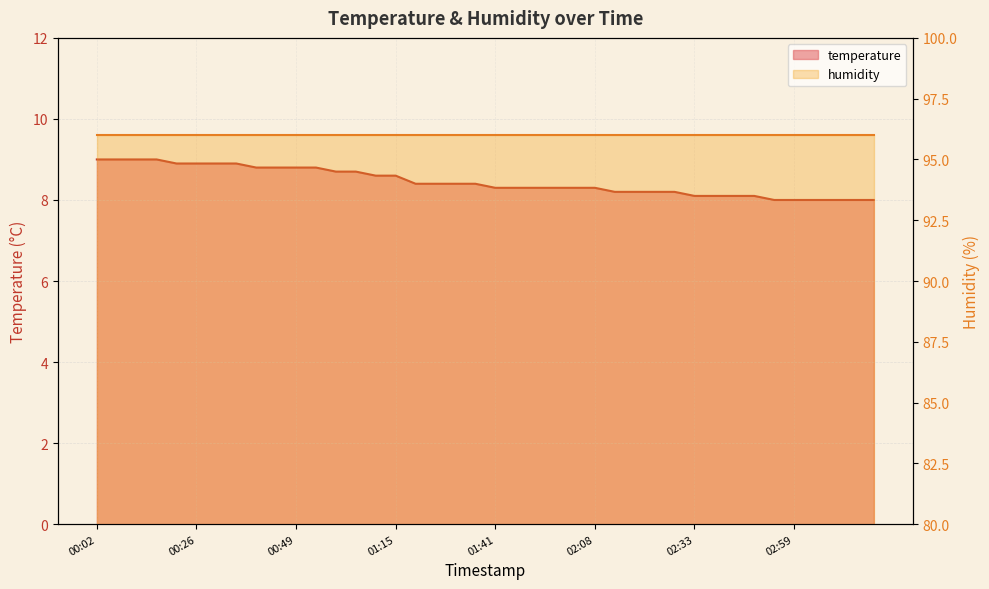

What is the smallest value displayed?

8.0